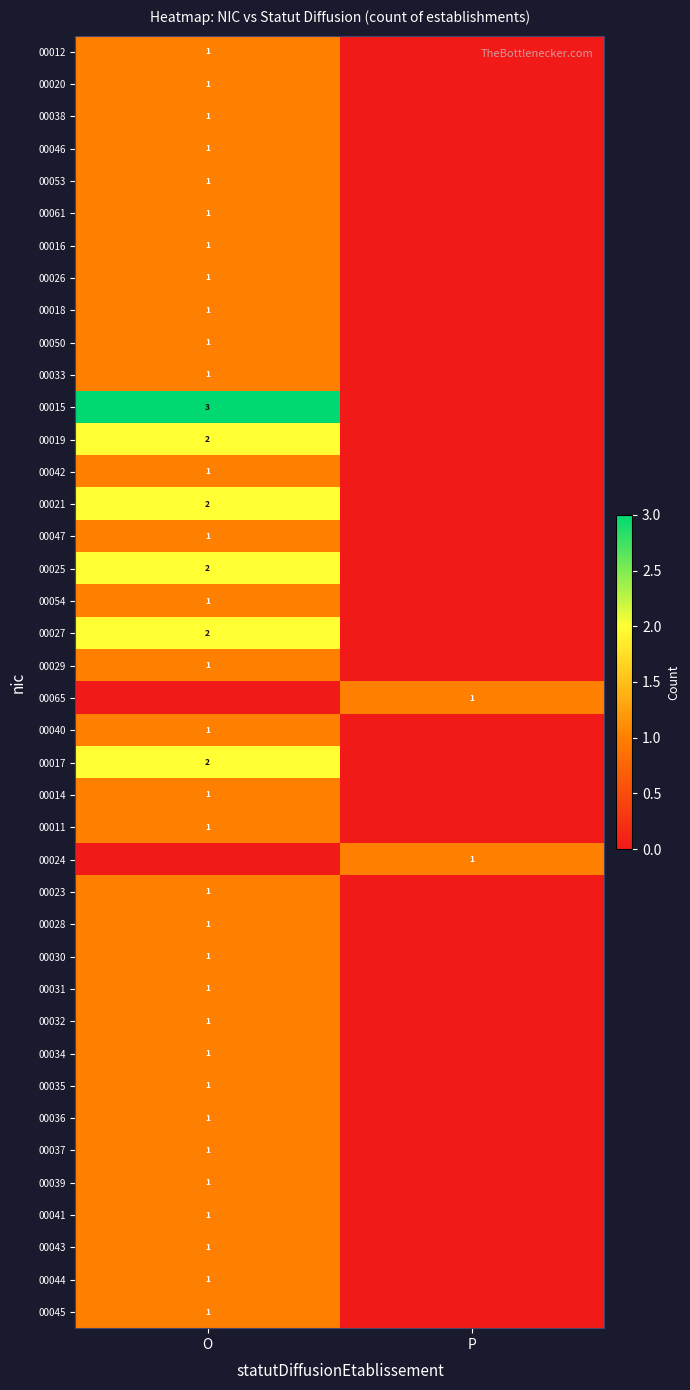

The value of 00026 at O is 1. True or false?

True